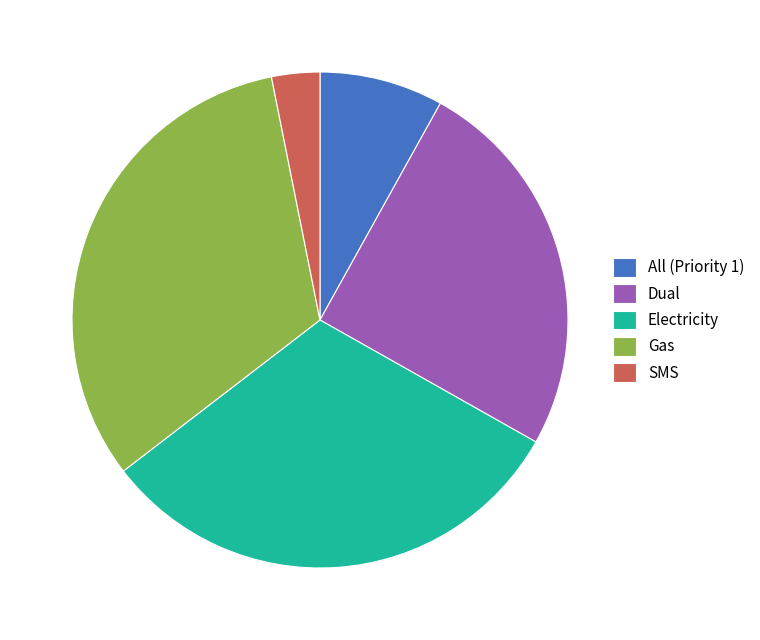

The SMS slice represents 17% of the pie. True or false?

False